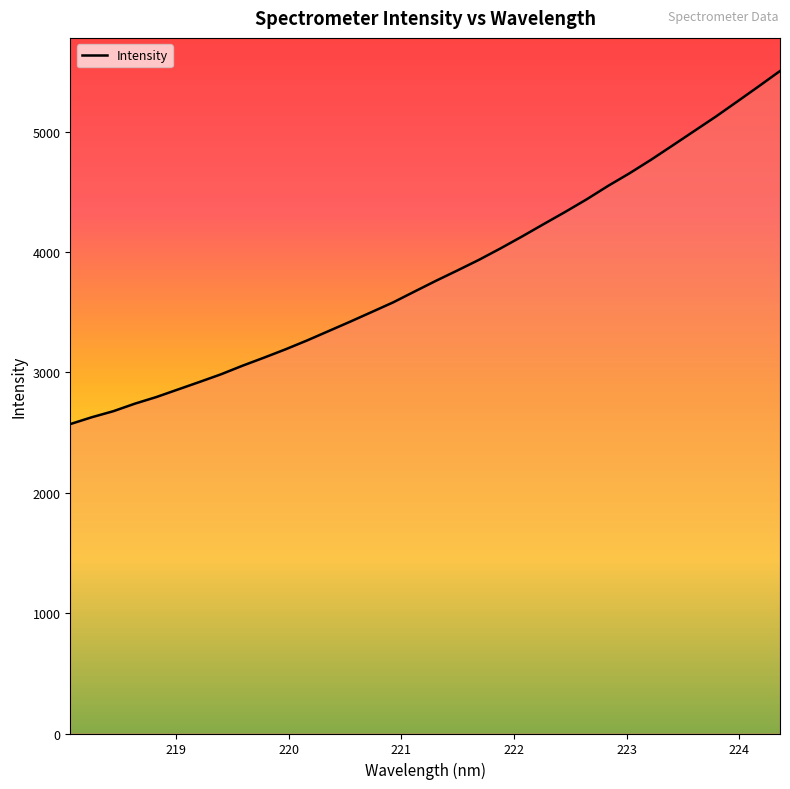

What is the sum of all values?

130134.2